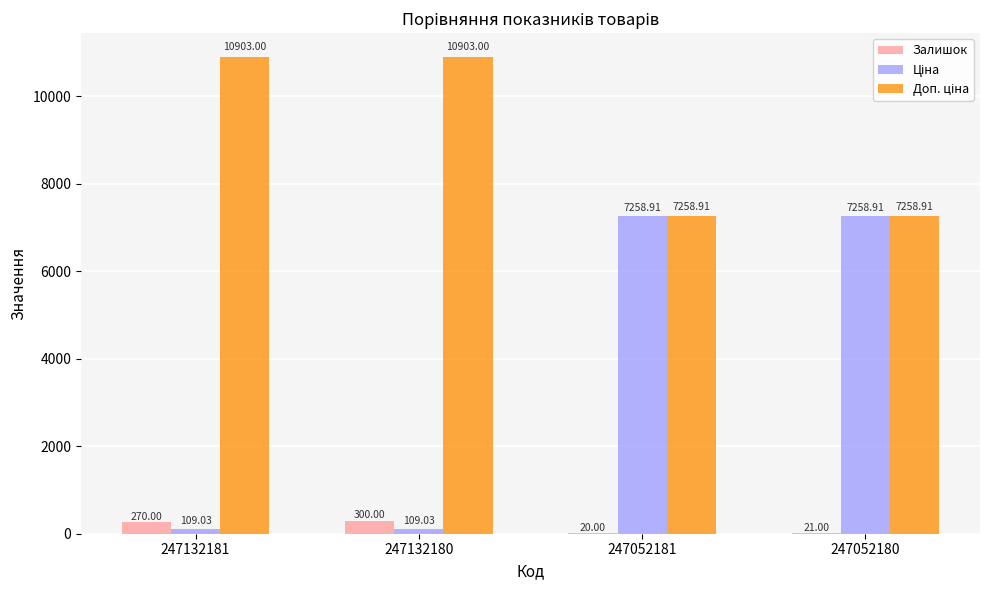

What is the sum of all Залишок values?

611.0